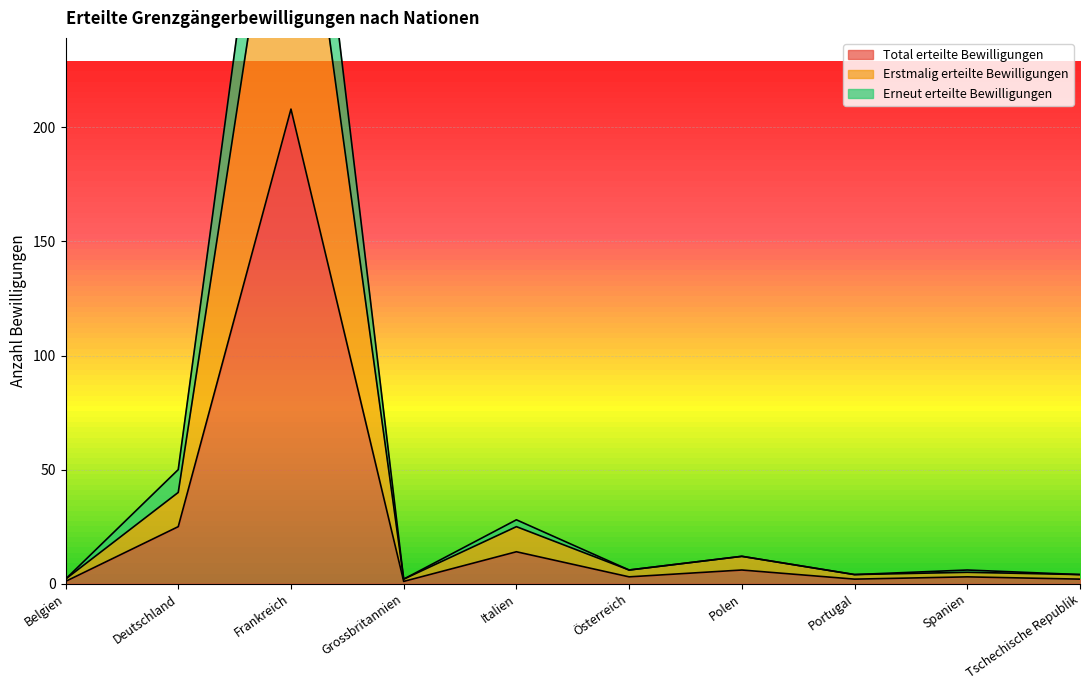

How many distinct data groups are displayed?

3